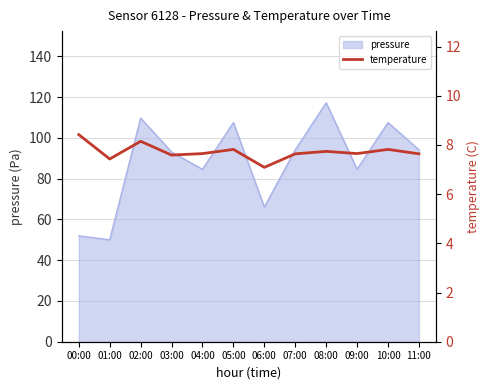

What is the maximum value for pressure?

117.2